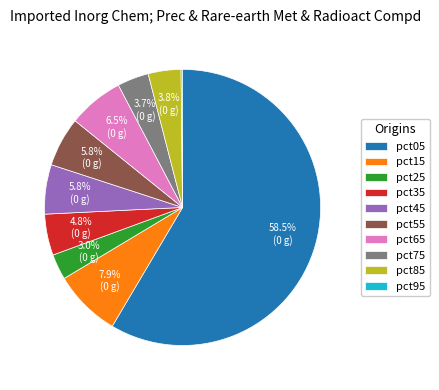

Does any single category account for the majority?

Yes